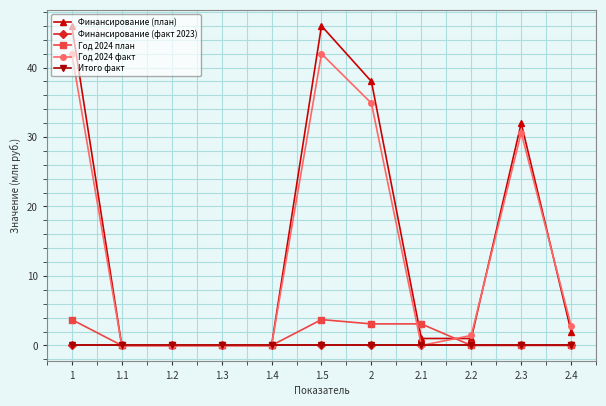

True or false: Год 2024 план has more than 1 points higher than both neighbors.

False